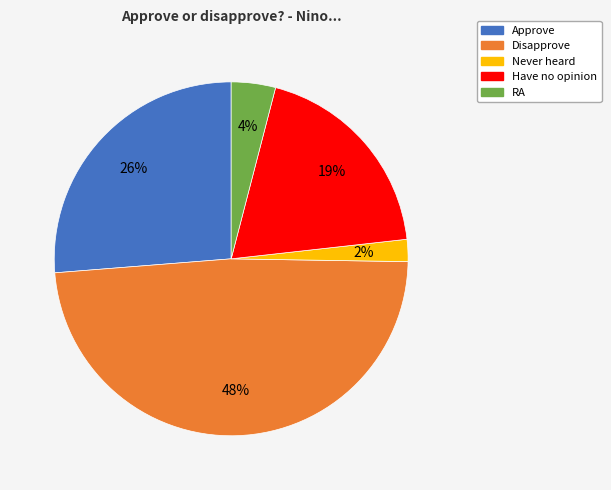

Is it true that Approve is 37% of the pie?

False